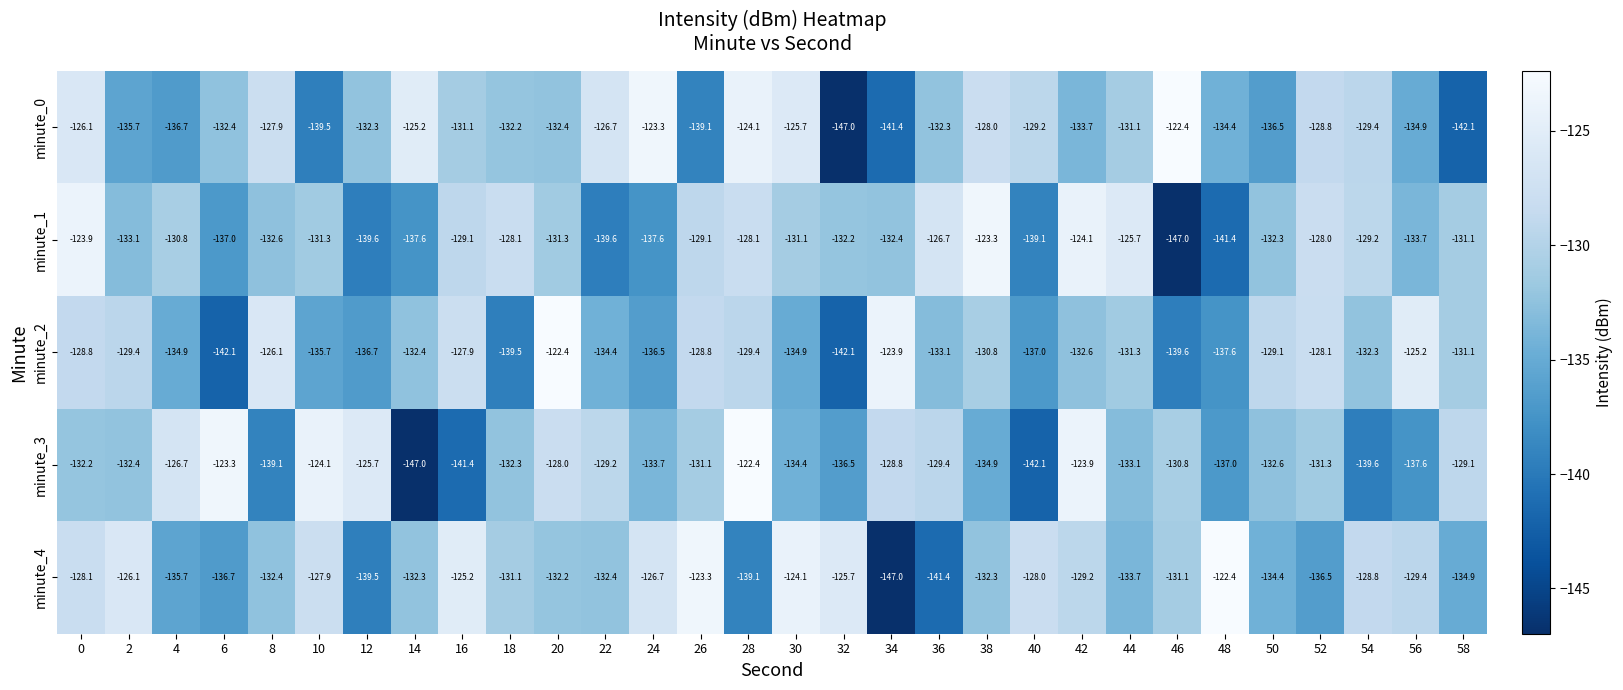

Rank the series at 8 from highest to lowest value.

minute_2, minute_0, minute_4, minute_1, minute_3